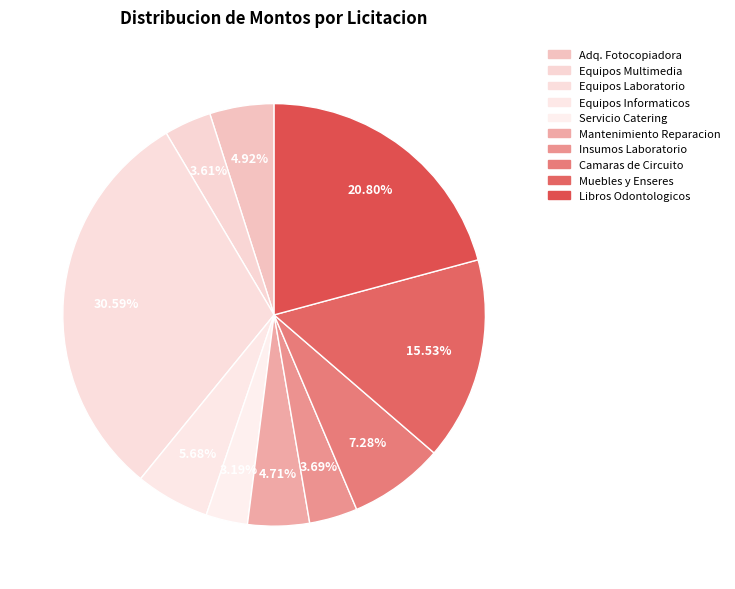

Count the number of slices in the pie.

10